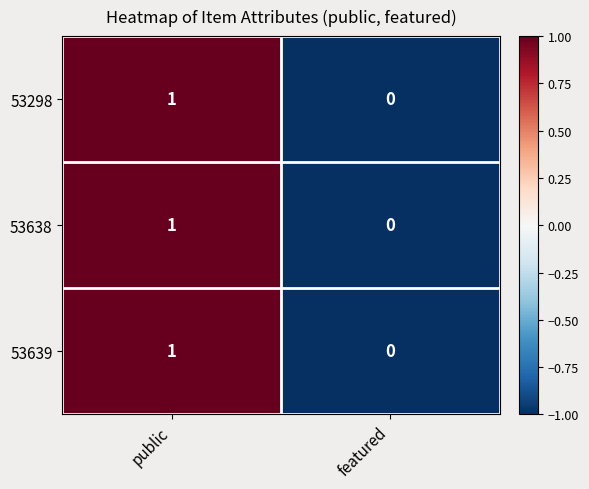

Is the value of 53298 at public greater than the value of 53638 at featured?

Yes